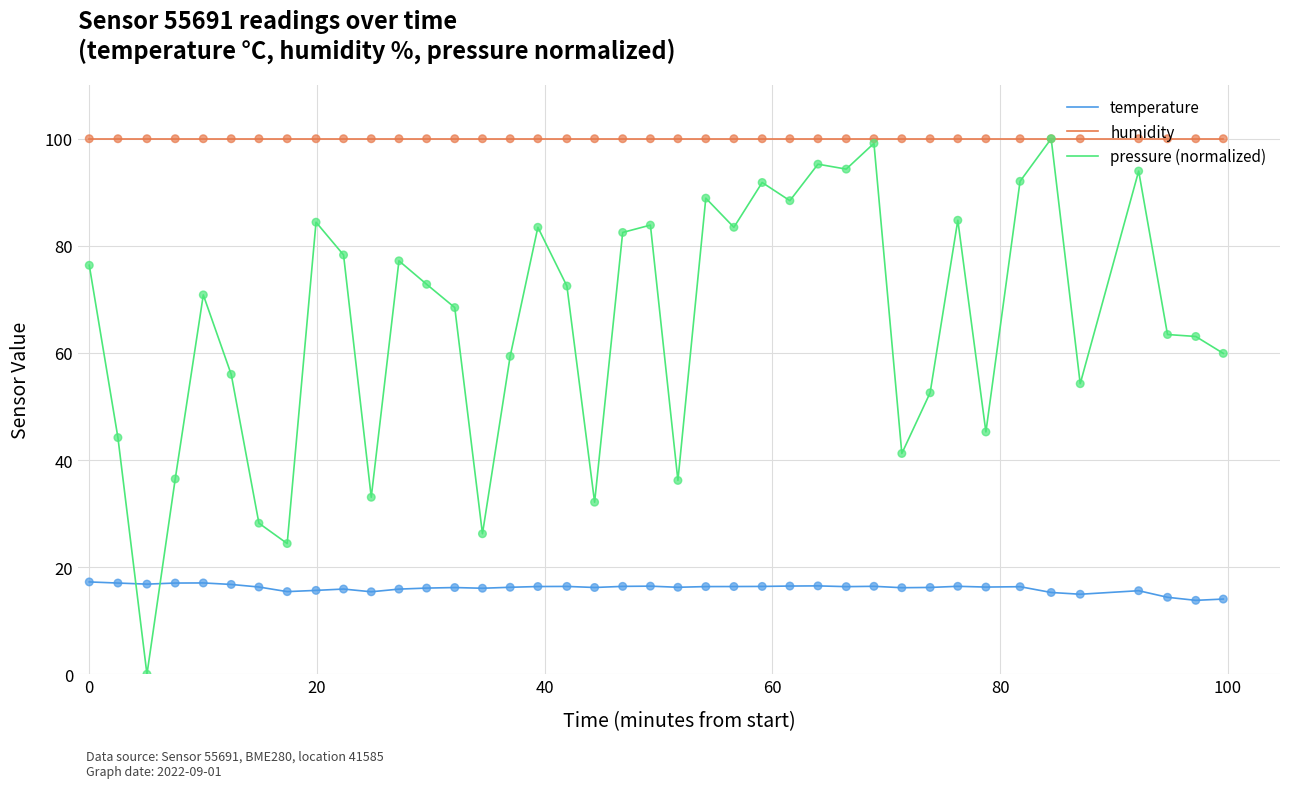

True or false: humidity and temperature cross at least once.

False